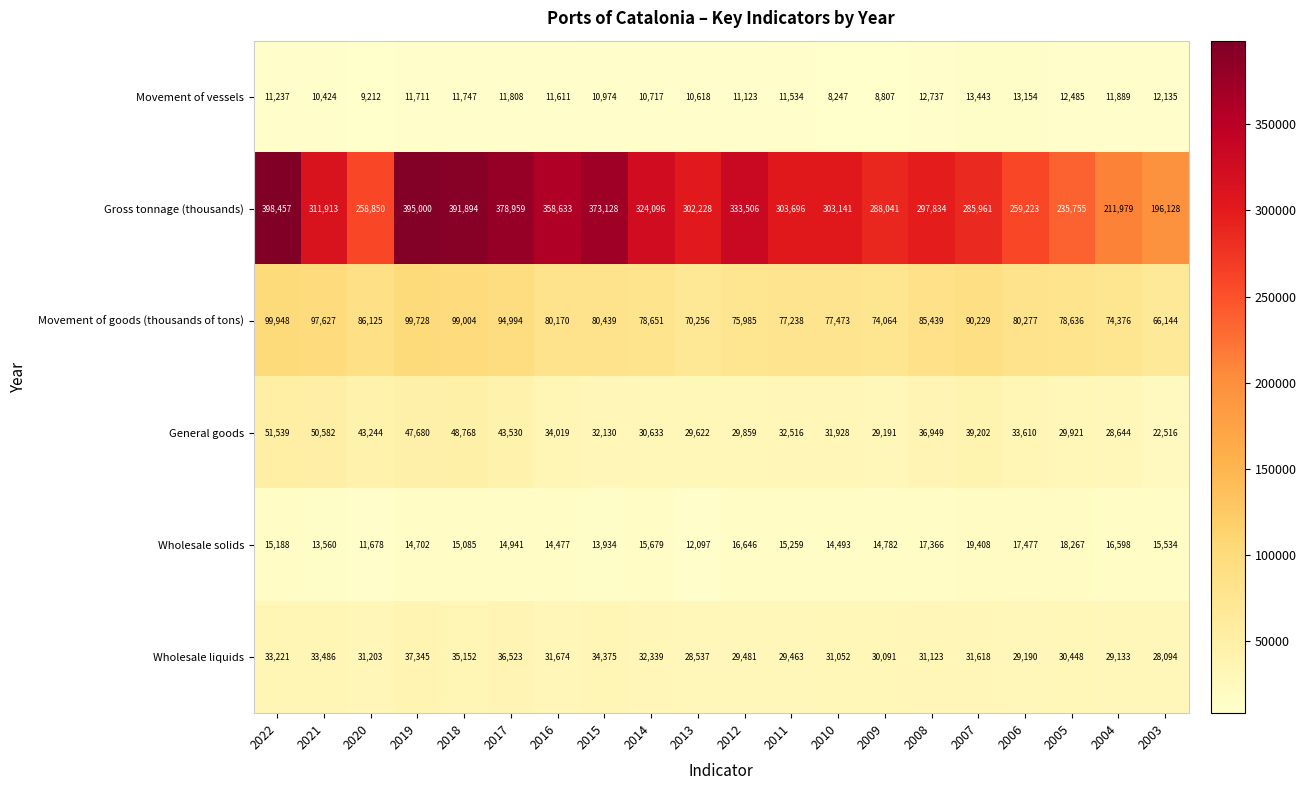

At how many categories does at least one series exceed 37532?

20